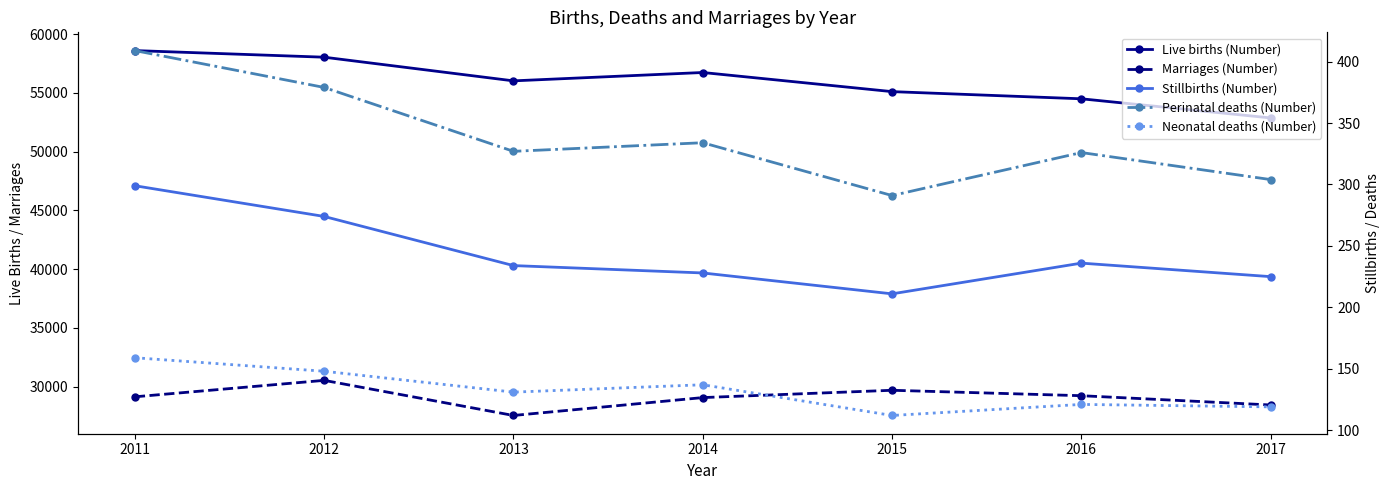

What value does the Marriages (Number) series have at 2016, to the nearest 10?

29230